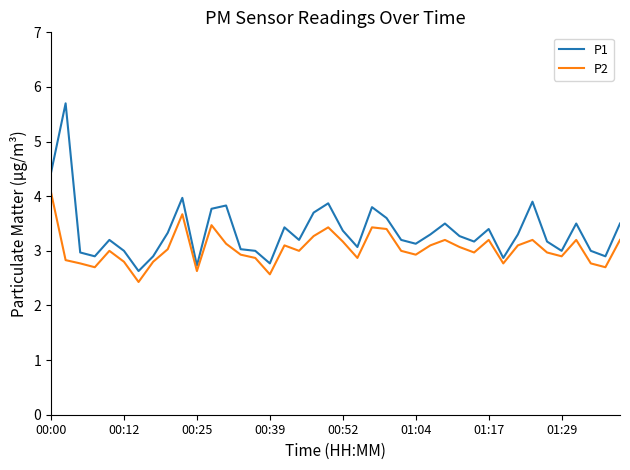

Which series has the largest range (max minus min)?

P1